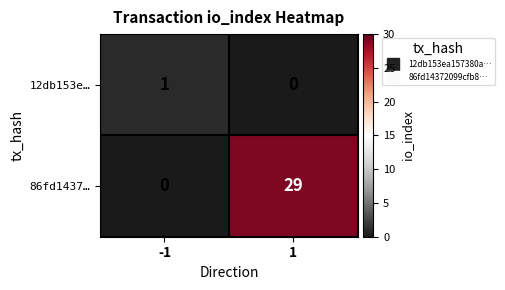

What is the difference between the maximum and minimum values in the 86fd1437… series?

29